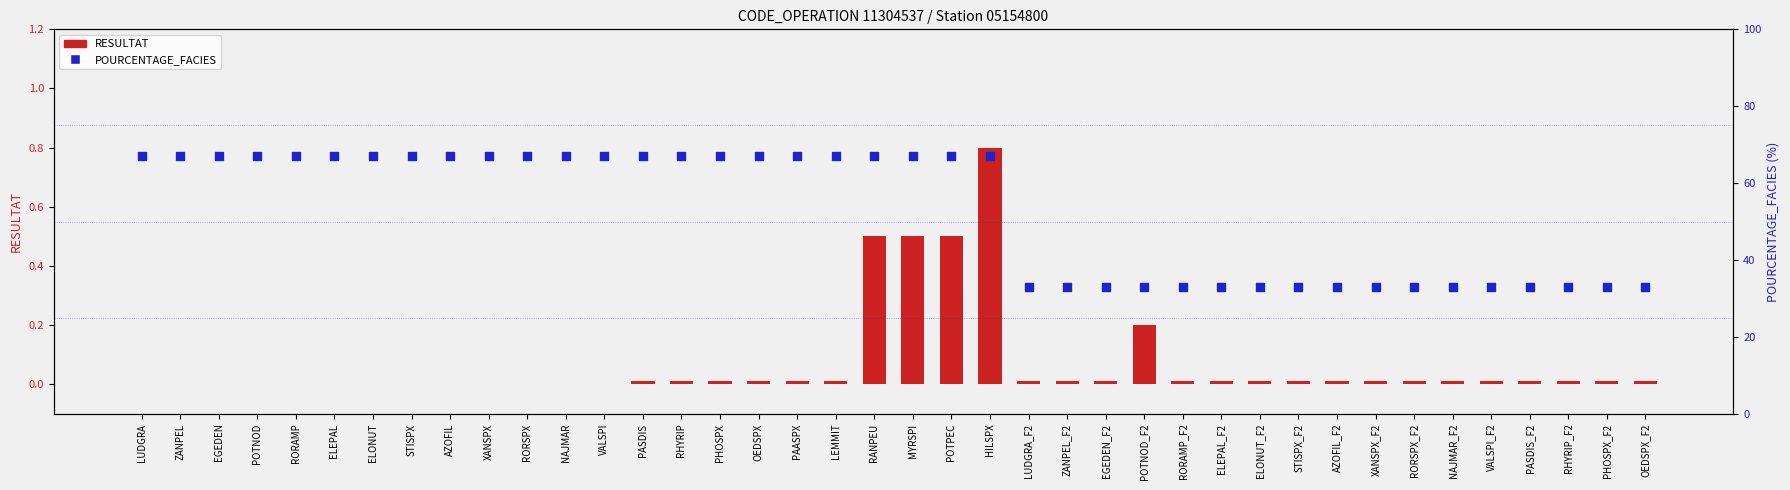

What are all the series names shown in the legend?

RESULTAT, POURCENTAGE_FACIES